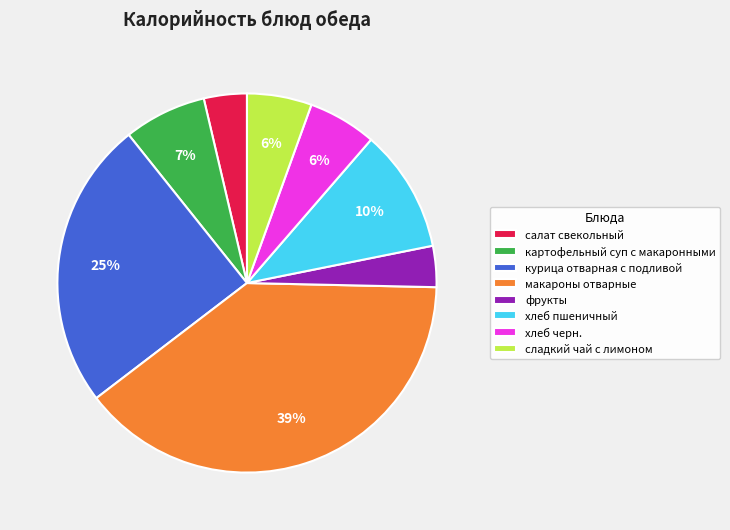

Between салат свекольный and хлеб пшеничный, which is larger?

хлеб пшеничный